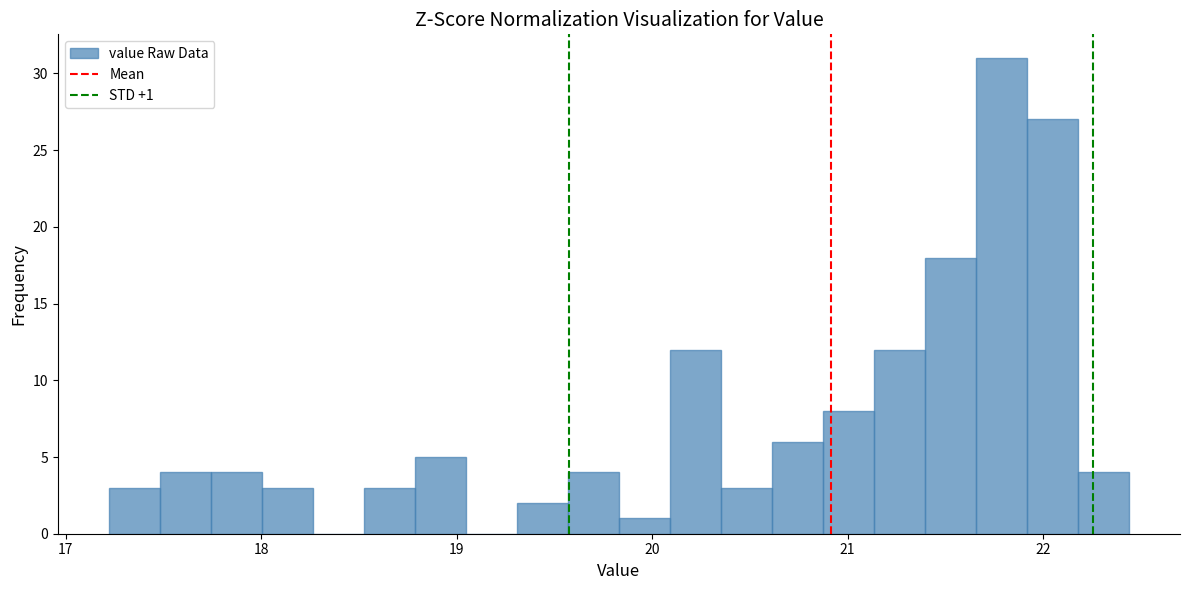

Read against the x-axis, roughly where is the centre of the tallest bar?

21.8